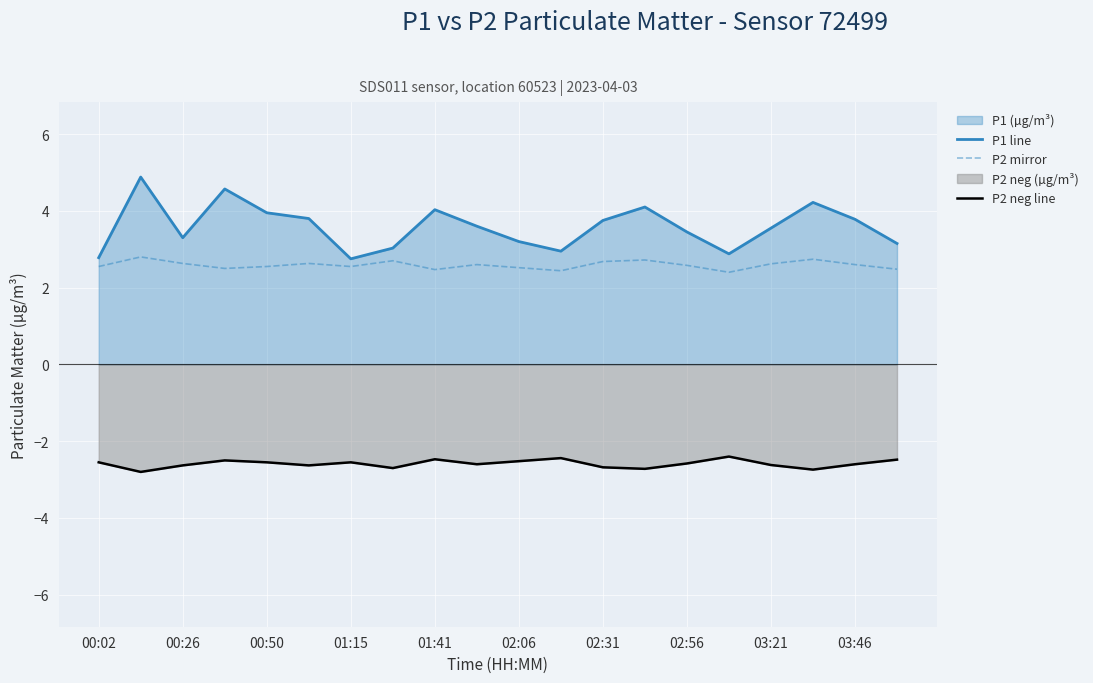

Rank the series by their maximum value, from highest to lowest.

P1 line, P2 mirror, P2 neg line